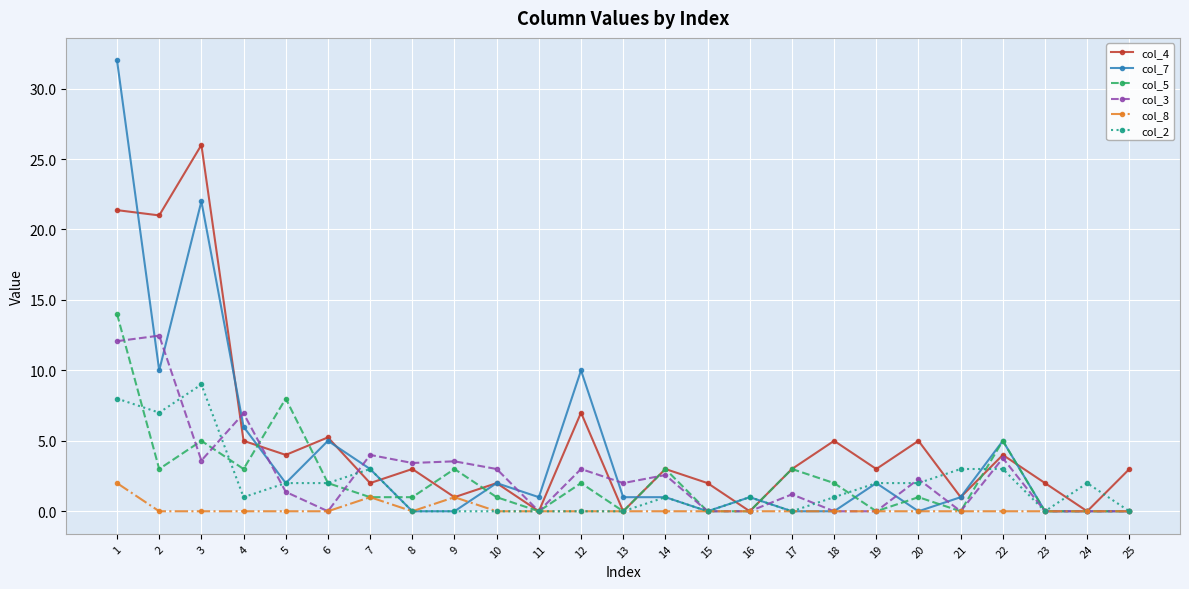

At which category does col_7 reach its first local valley?

2